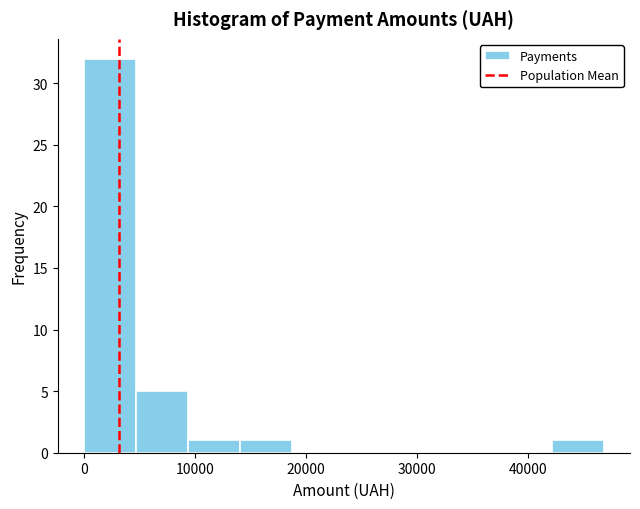

How tall is the bar that spans 5000 to 9000 on the x-axis? Neither the bar edges nor the heights are printed on the chart, so give them approximately, as read against the axes.

5